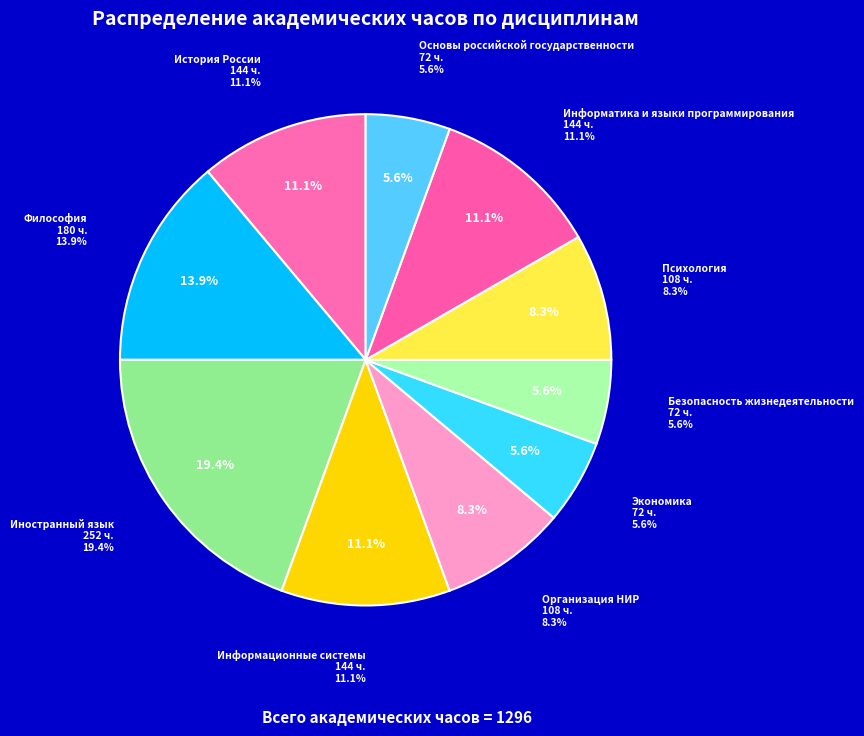

Is there any slice that represents more than half of the pie?

No